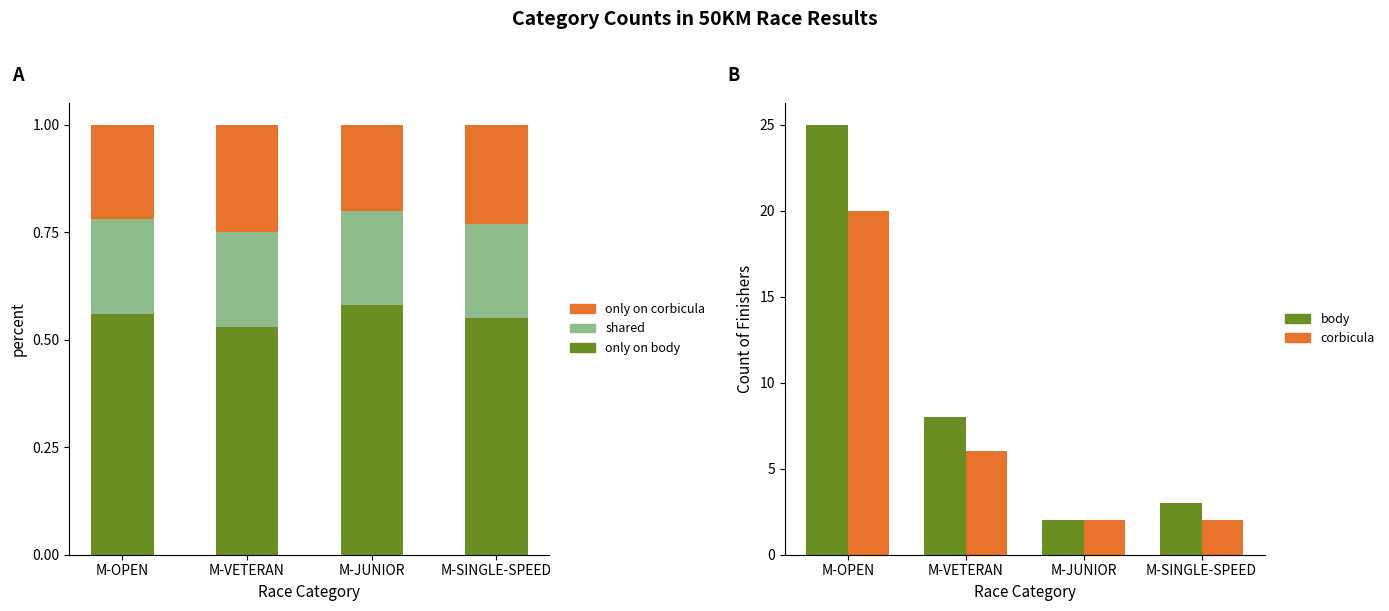

What is the average value of the corbicula series?

7.5